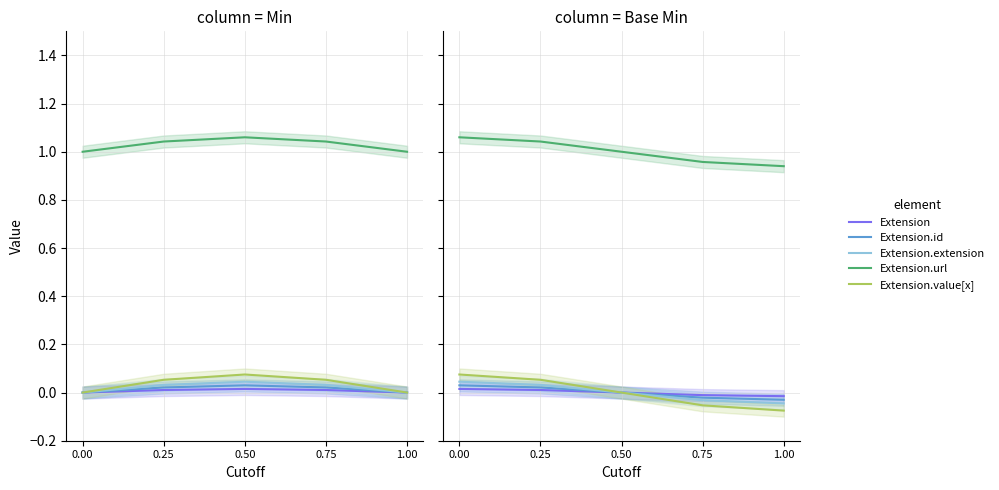

After their last crossing, which series has the higher values: Extension.extension or Extension.id?

Extension.id